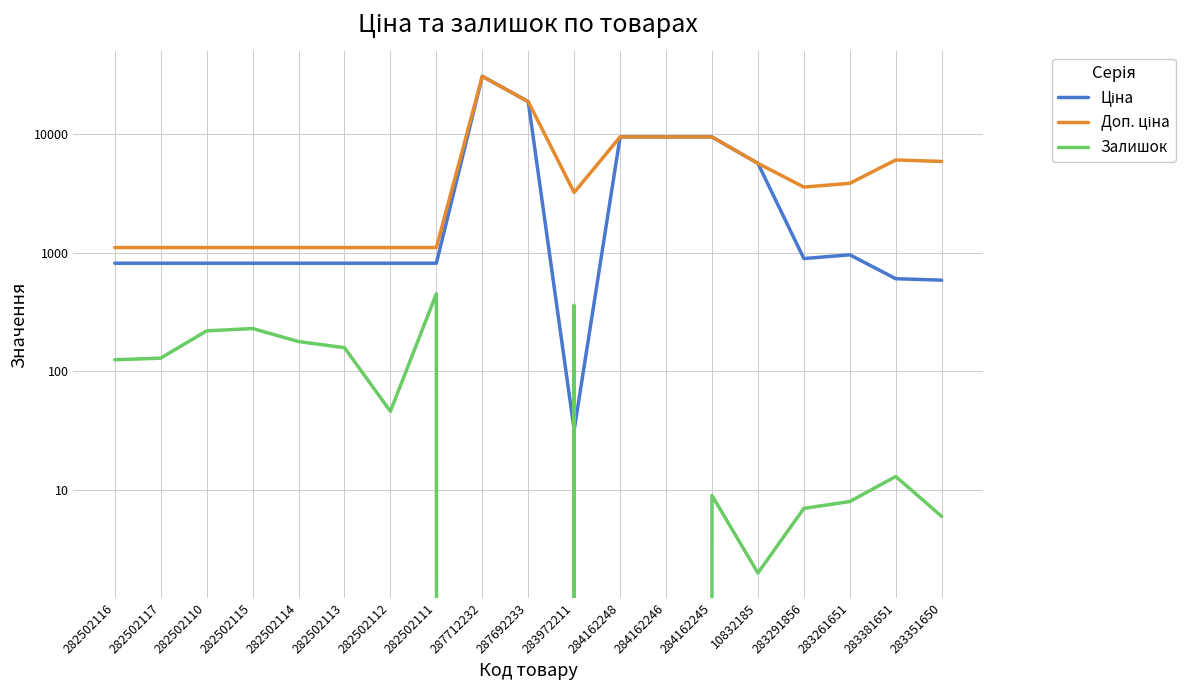

Rank the series by their maximum value, from lowest to highest.

Залишок, Ціна, Доп. ціна